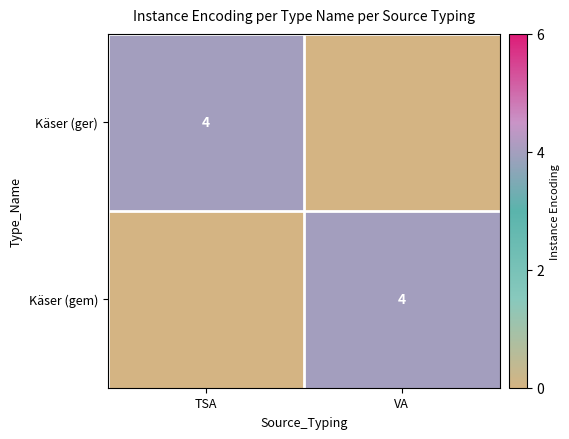

True or false: Käser (gem) has a value of 2 at VA.

False